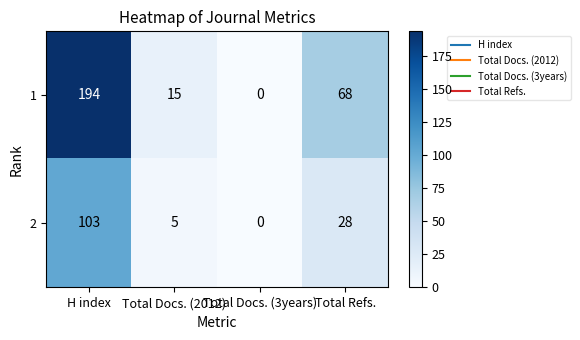

Is the value of 1 at Total Docs. (3years) greater than the value of 2 at Total Docs. (2012)?

No